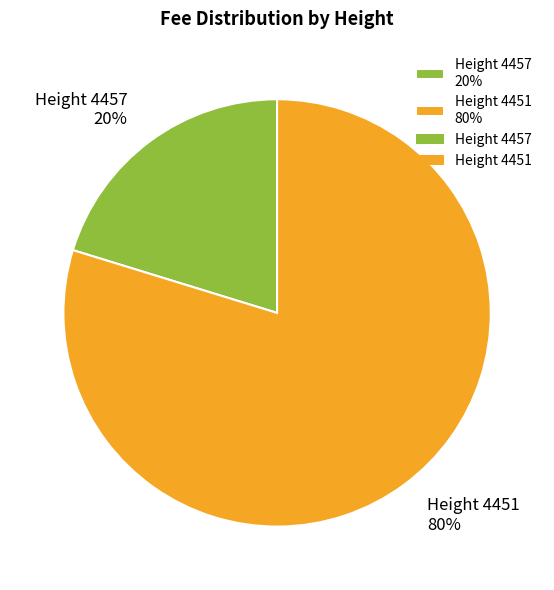

Is it true that Height 4457 20% is 20% of the pie?

True